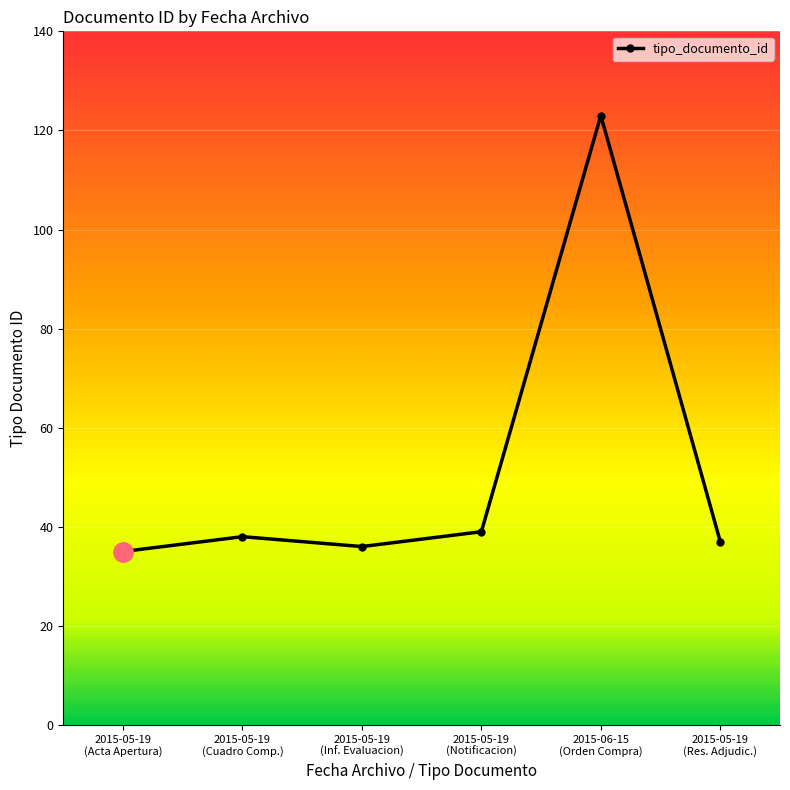

How many interior local peaks (higher than both neighbors) does the data have?

2